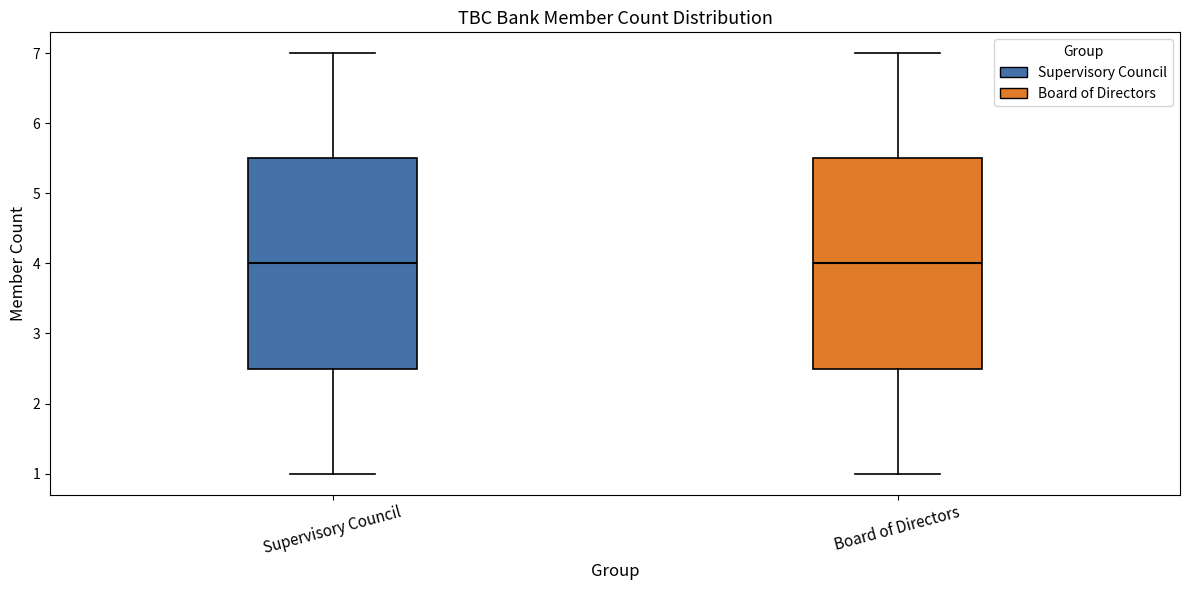

Reading left to right, transcribe this box plot: for each box, give where its median line is, the range the box spans, and where its two whiskers end, as read against the y-axis. The values are not printed on the chart, so give them approximately, as read against the axis.

Supervisory Council: median 4.0, box 2.5 to 5.5, whiskers 1.0 to 7.0
Board of Directors: median 4.0, box 2.5 to 5.5, whiskers 1.0 to 7.0